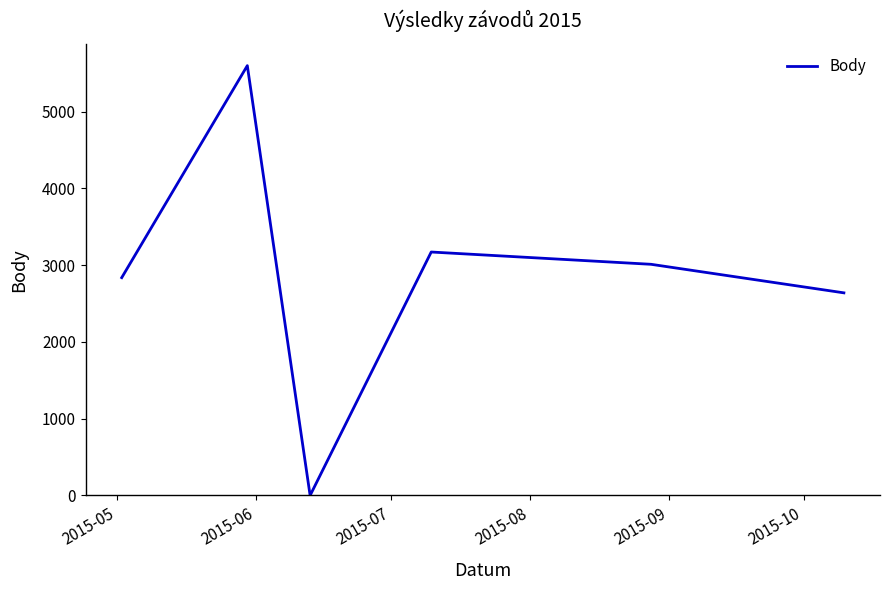

Reading left to right, transcribe all the data shown in this chart.

2838	5600	0	3172	3012	2640